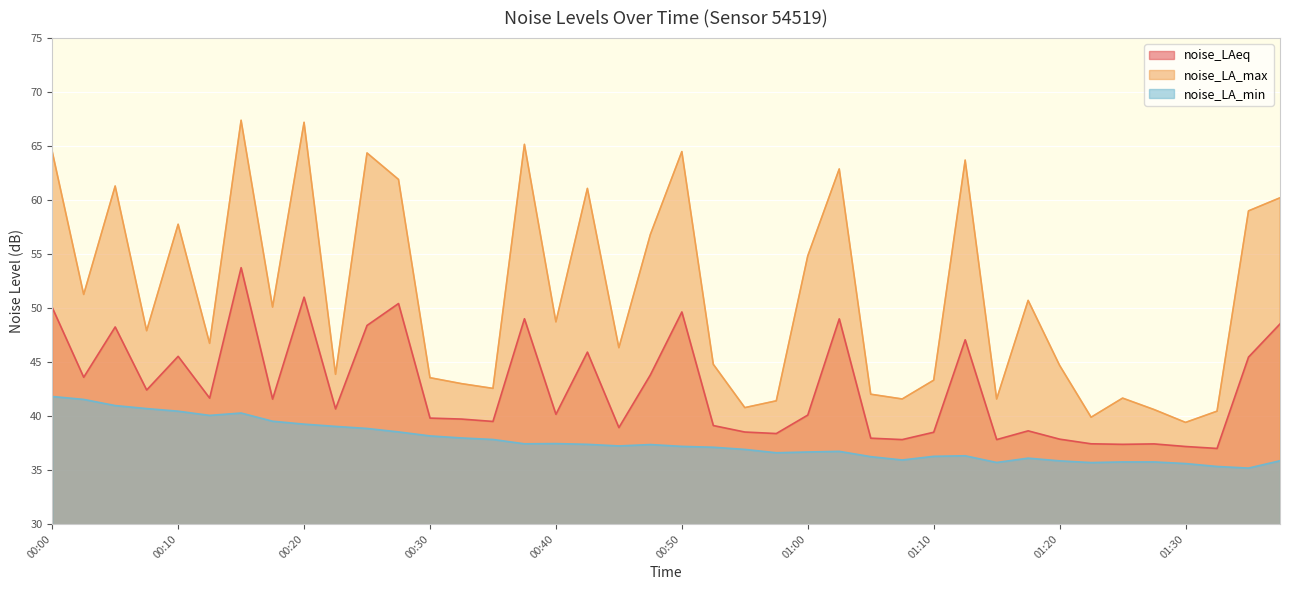

Between 00:50 and 01:30, which series saw the biggest shift?

noise_LA_max